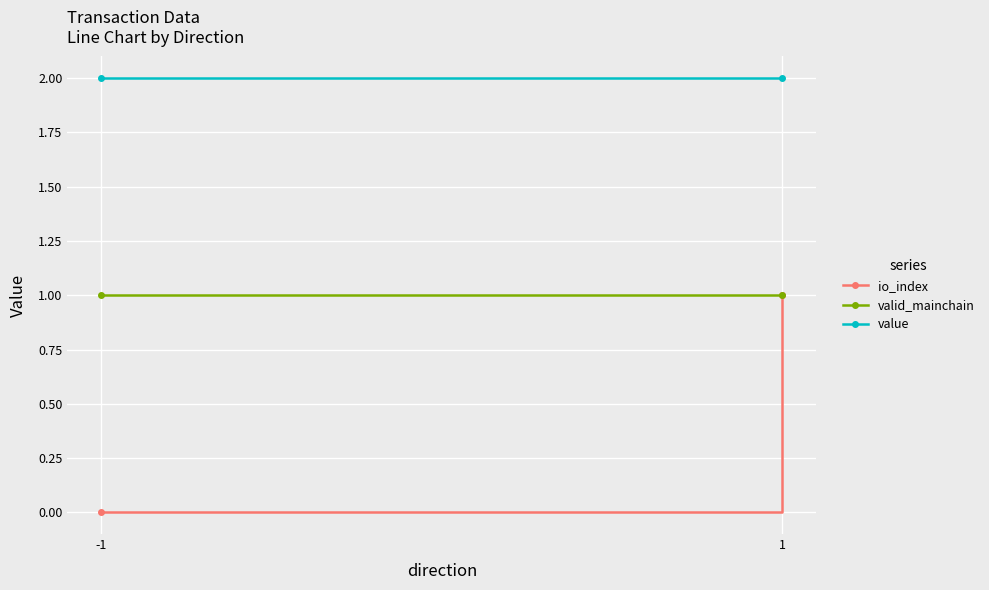

What are all the series names shown in the legend?

io_index, valid_mainchain, value